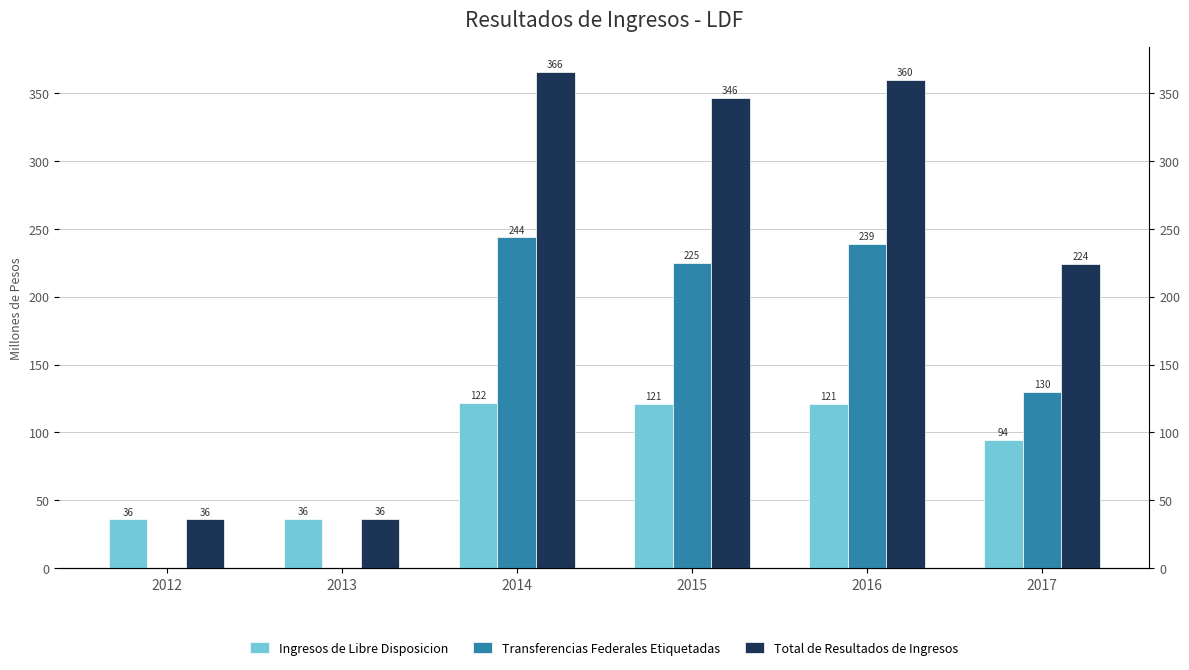

Where is Total de Resultados de Ingresos nearest to the value 200?

2017